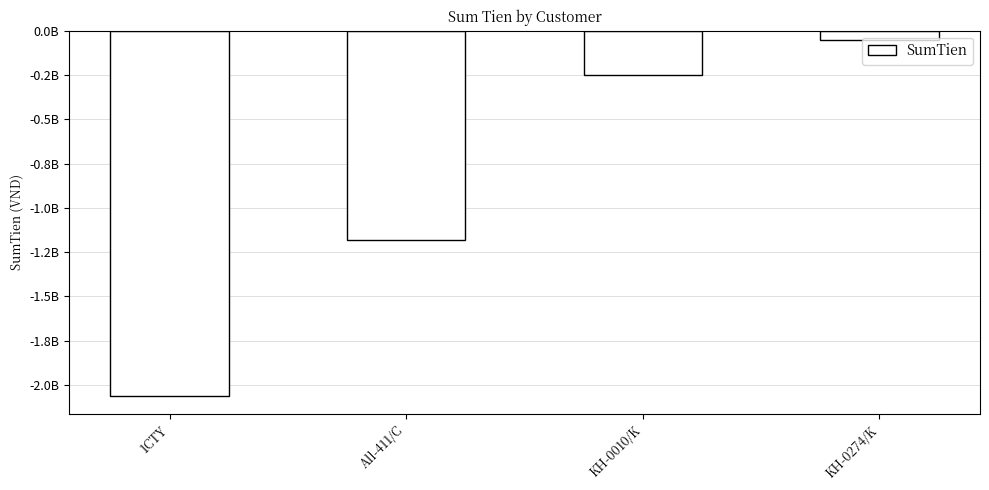

At which category does the chart reach its peak across all series?

KH-0274/K